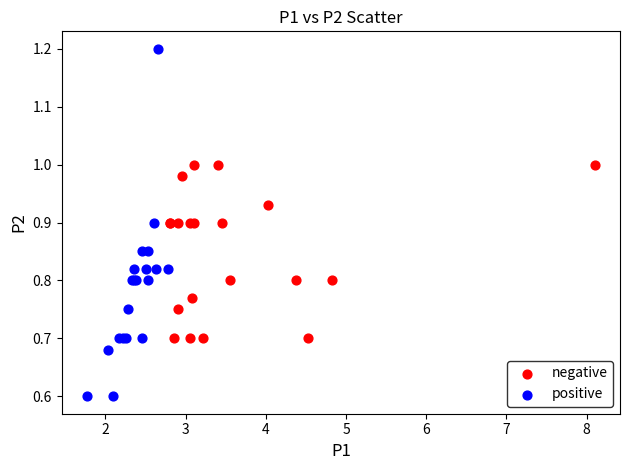

Which series contains the highest Y value?

positive